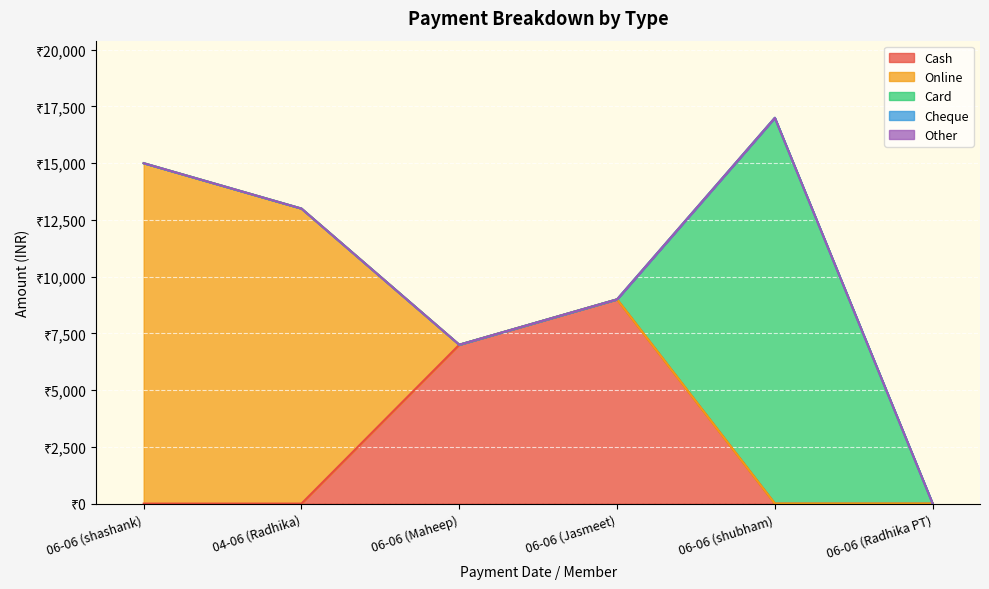

At how many categories does at least one series exceed 4269?

5